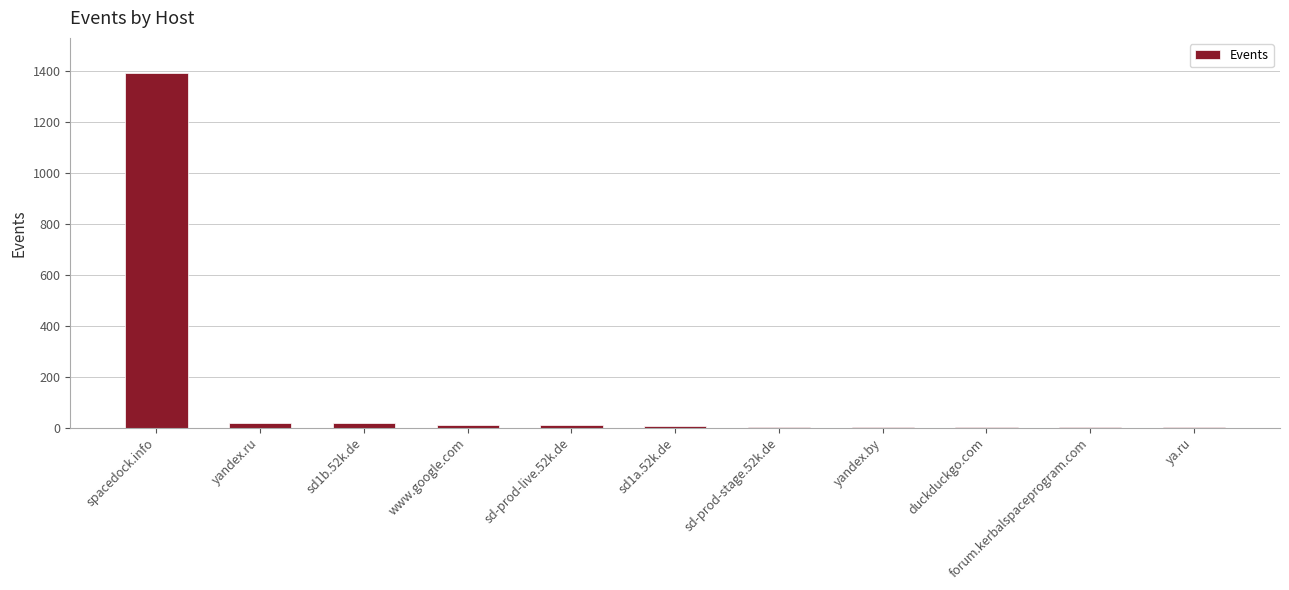

True or false: the data shows 19 at sd1b.52k.de.

True